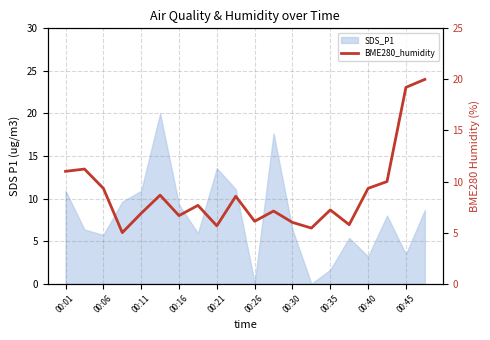

What is the maximum value shown in the chart?

20.0